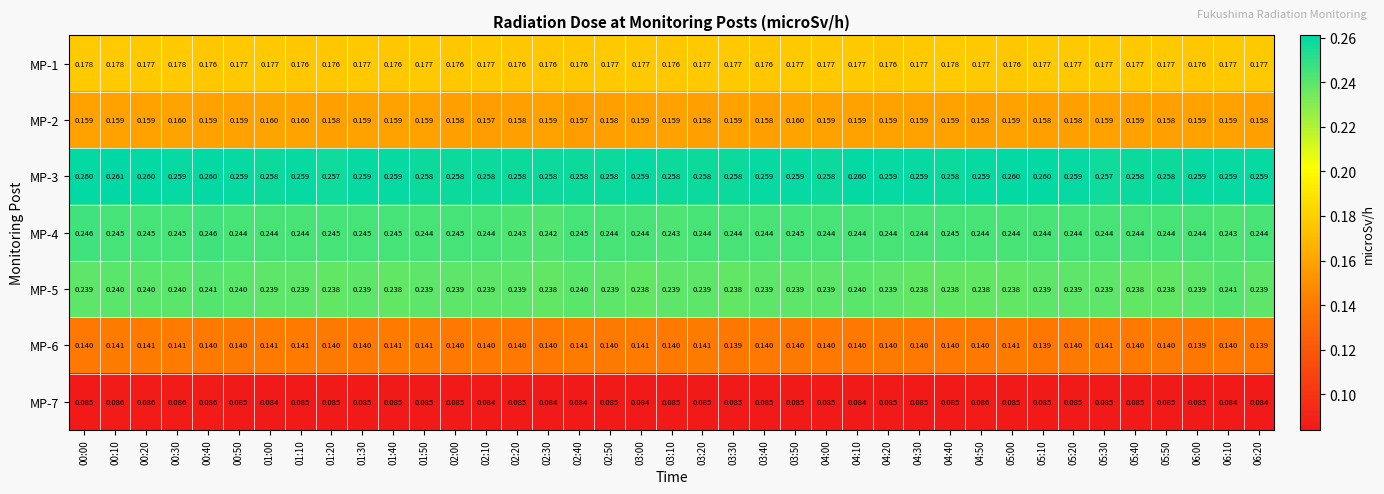

Is the value of MP-3 at 02:40 greater than the value of MP-4 at 03:20?

Yes